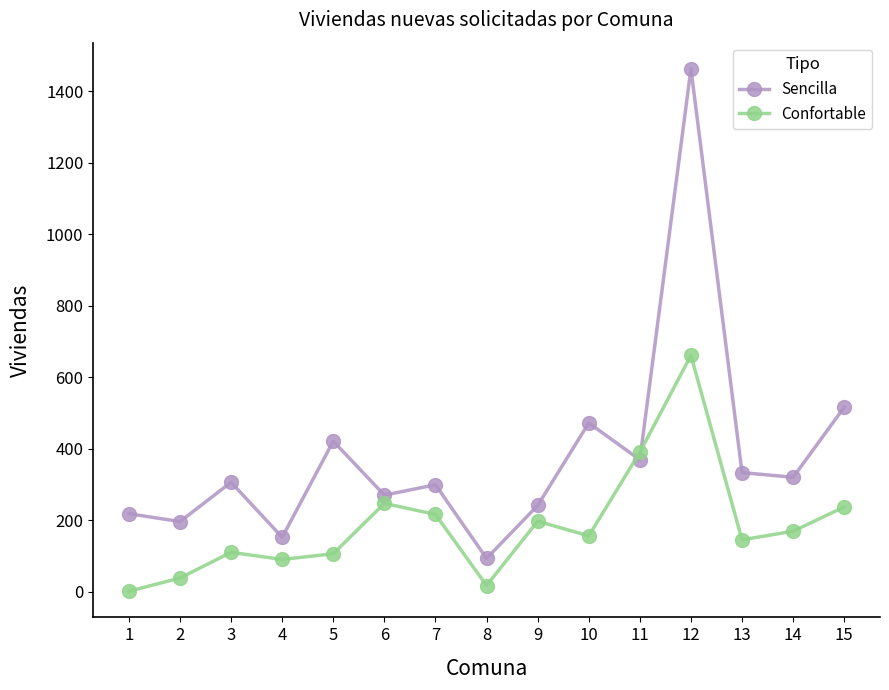

What value does the Confortable series have at 9, to the nearest 100?

200